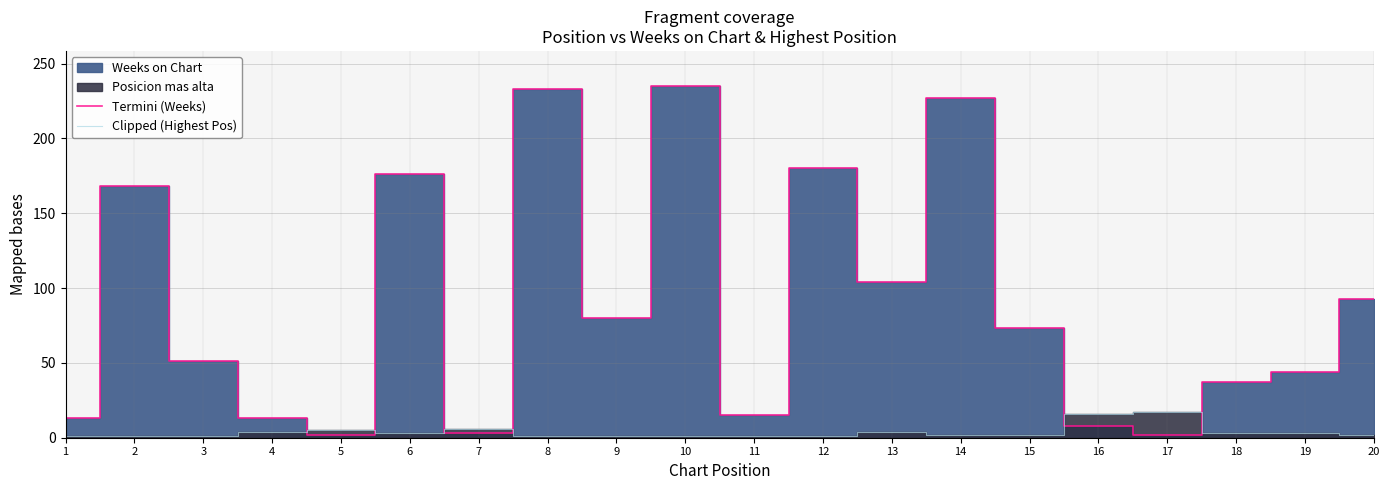

Reading left to right, extract all data points from this chart.

Termini (Weeks): 1=13	2=168	3=51	4=13	5=2	6=176	7=3	8=233	9=80	10=235	11=15	12=180	13=104	14=227	15=73	16=8	17=2	18=37	19=44	20=93
Clipped (Highest Pos): 1=1	2=1	3=1	4=4	5=5	6=3	7=6	8=1	9=1	10=1	11=1	12=1	13=4	14=2	15=2	16=16	17=17	18=3	19=3	20=2